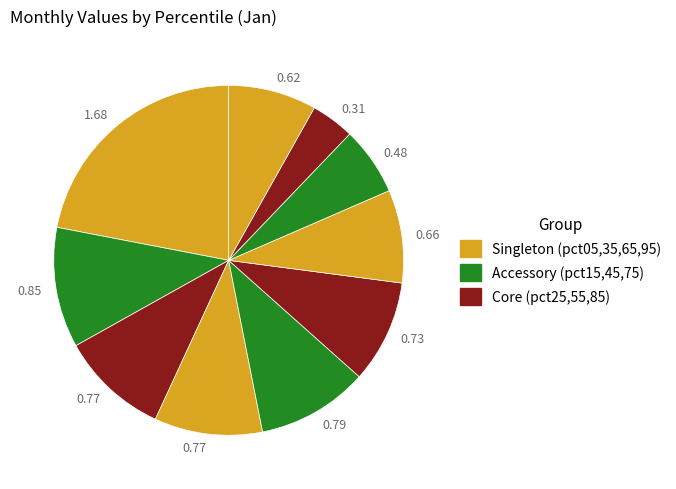

How many slices are in this pie chart?

10